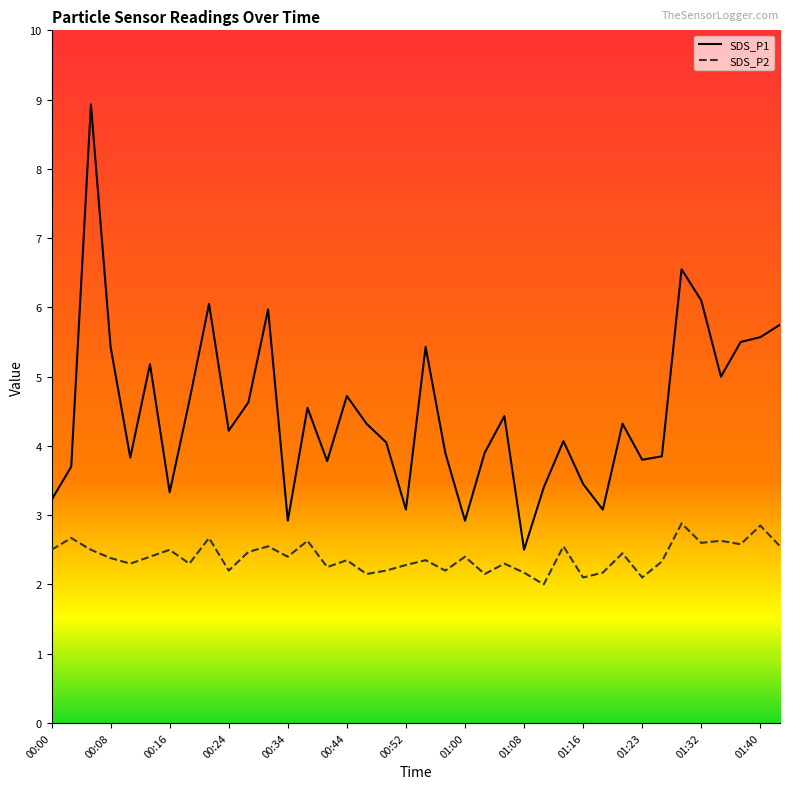

At how many categories does at least one series exceed 2?

38